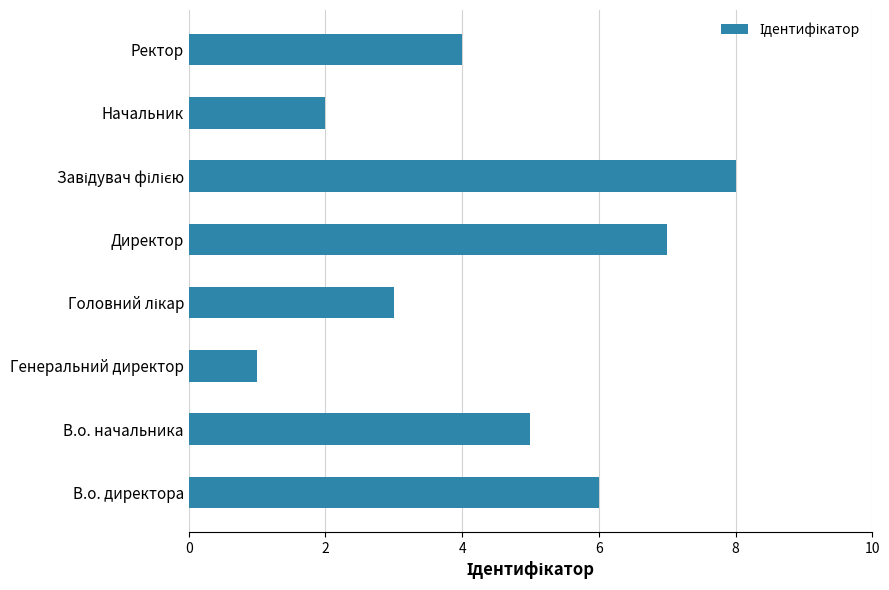

What value does the data have at Ректор?

4